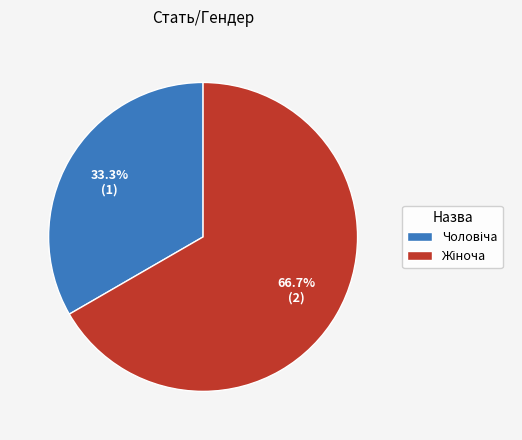

How many slices are in this pie chart?

2